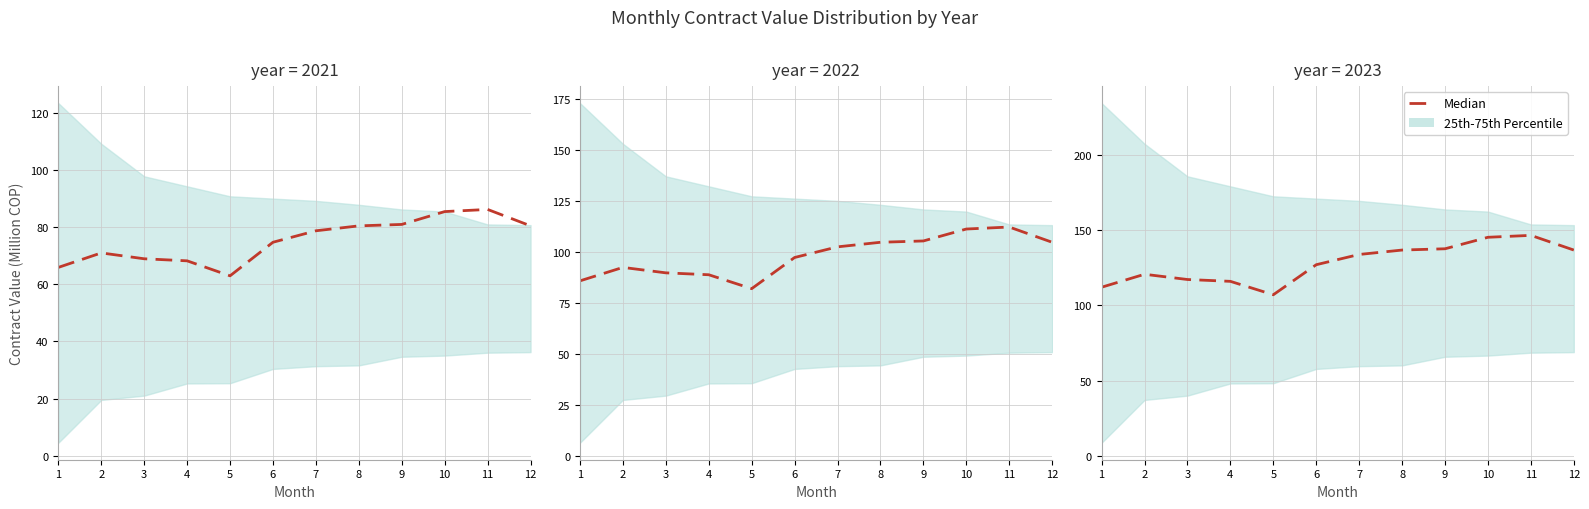

The chart shows a value of 250.8 at 11. True or false?

False